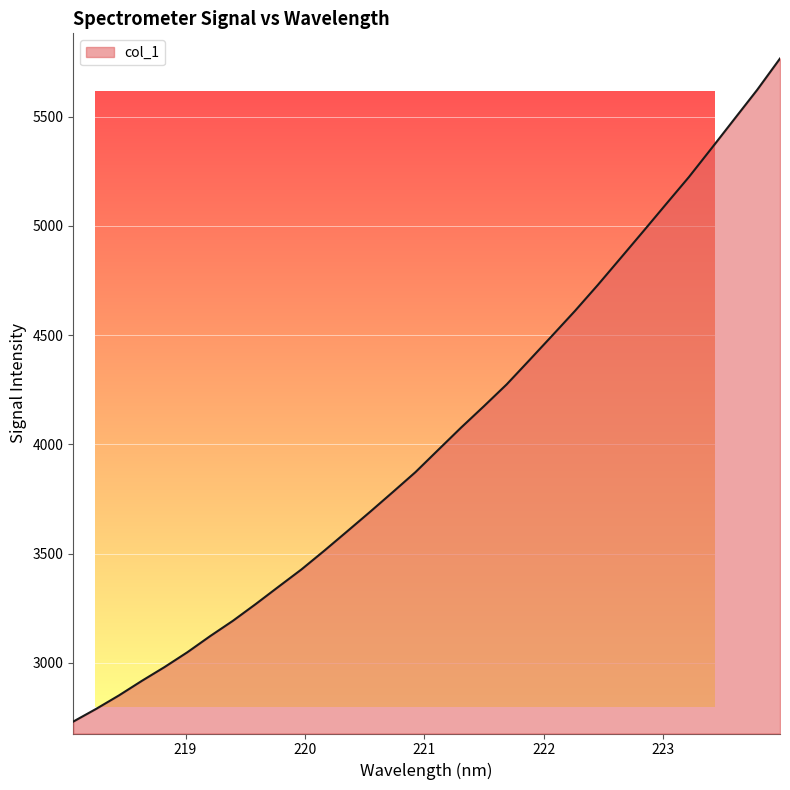

What is the difference between the maximum and minimum values?

3036.7